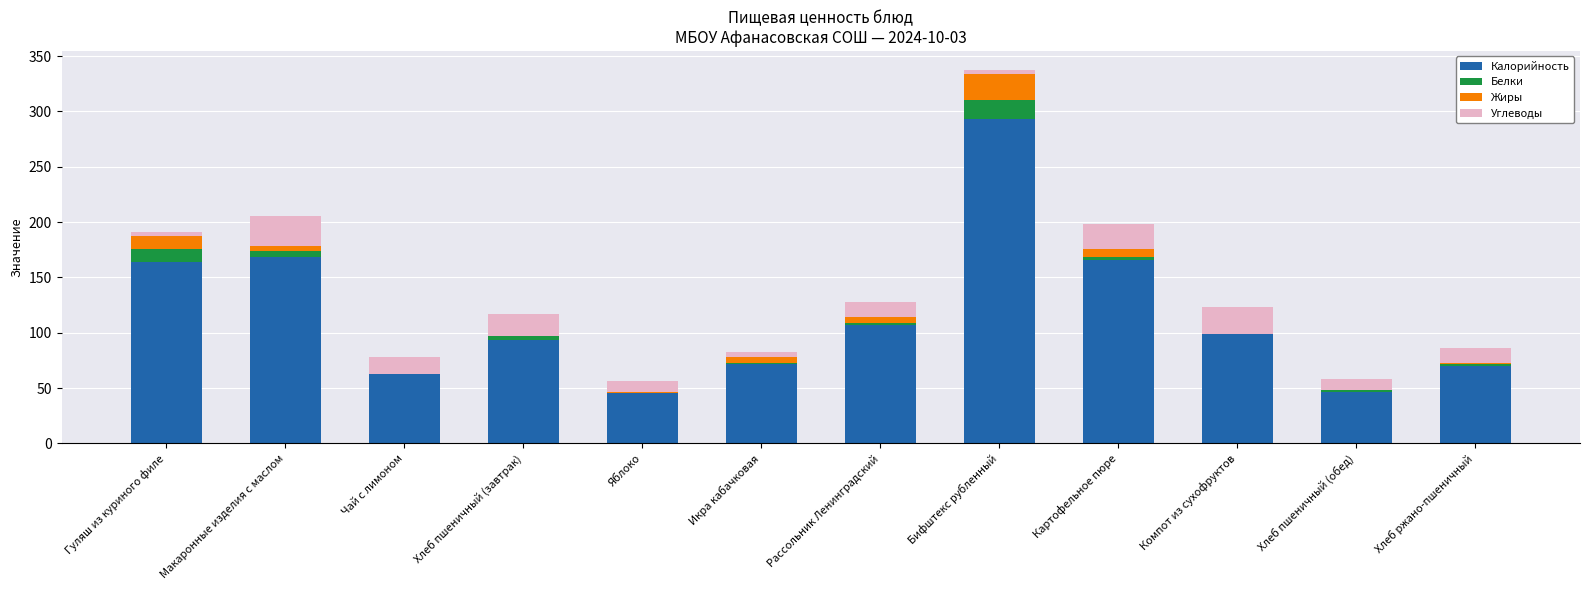

True or false: Калорийность has a value of 482.3 at Бифштекс рубленный.

False